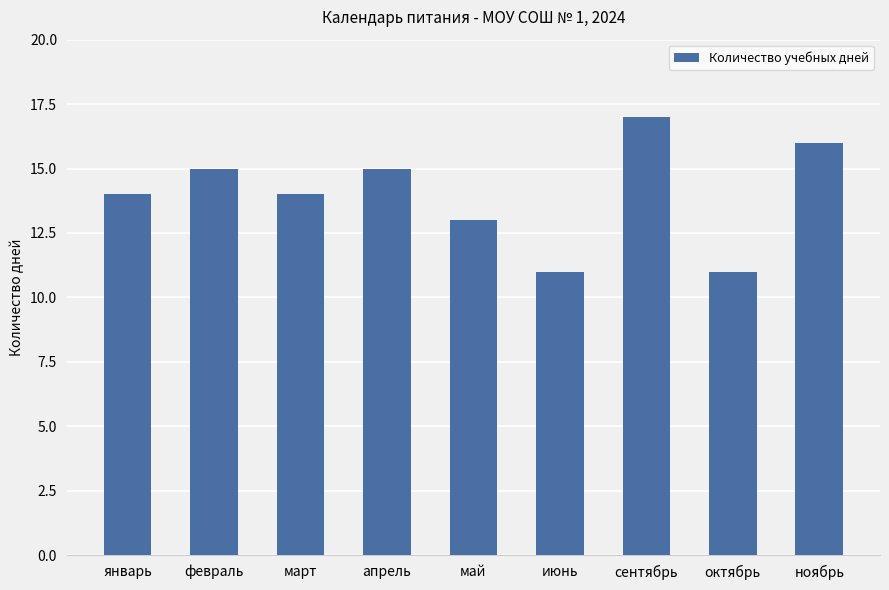

What is the difference between the values at май and июнь?

2